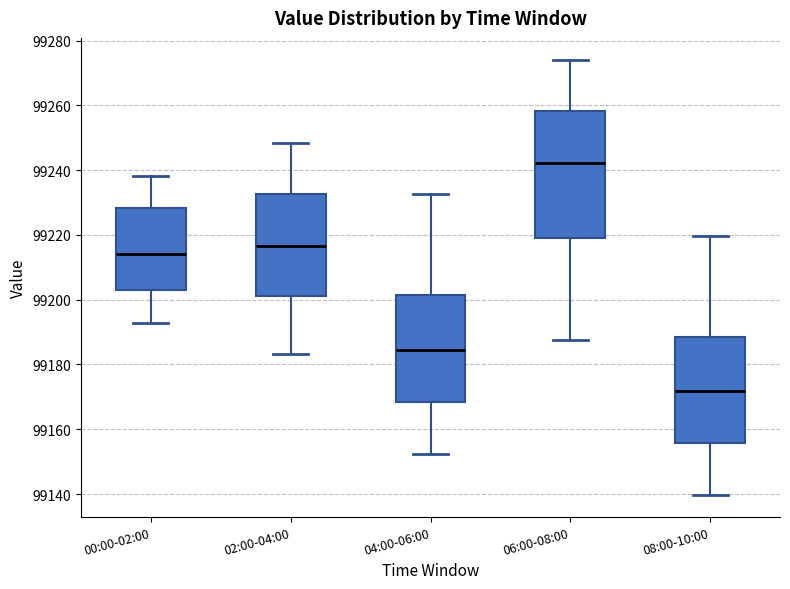

Comparing the boxes themselves (not the whiskers), which one is the tallest?

06:00-08:00